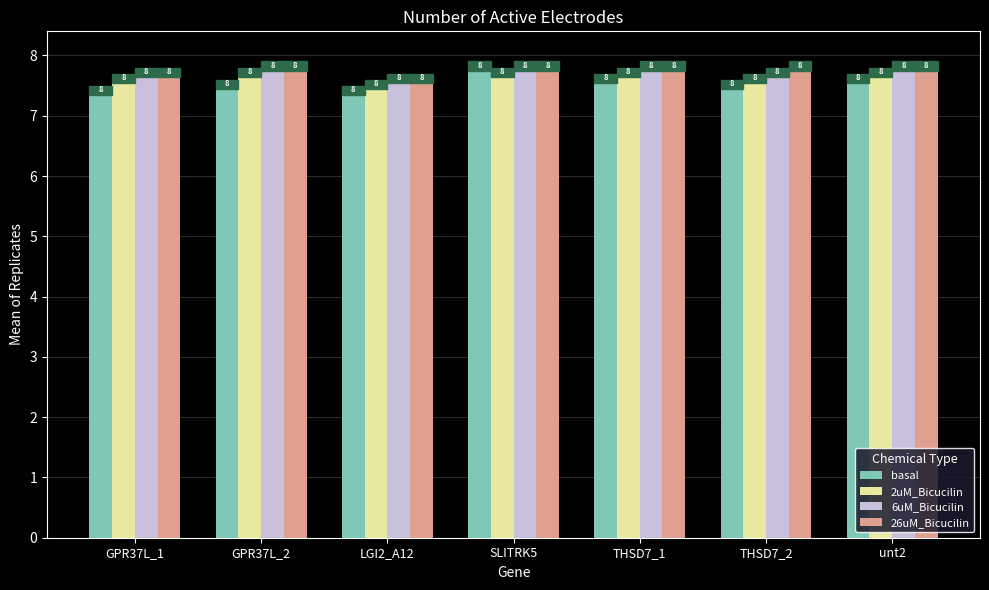

What is the approximate value of 2uM_Bicucilin at LGI2_A12?

7.6